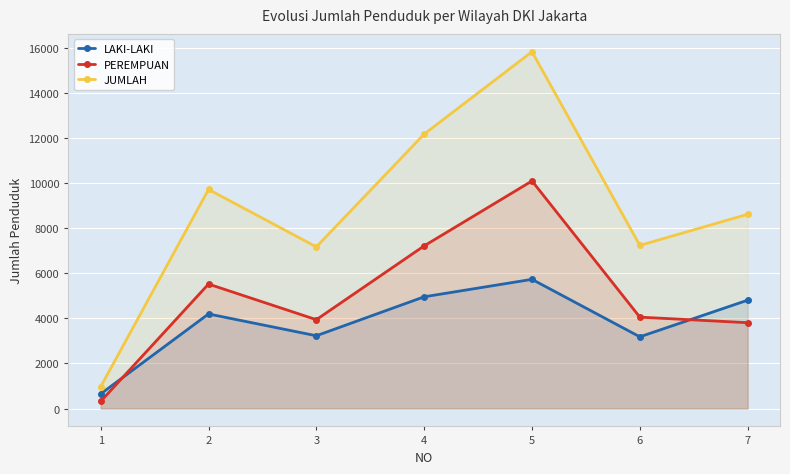

At which category does the chart reach its minimum across all series?

1